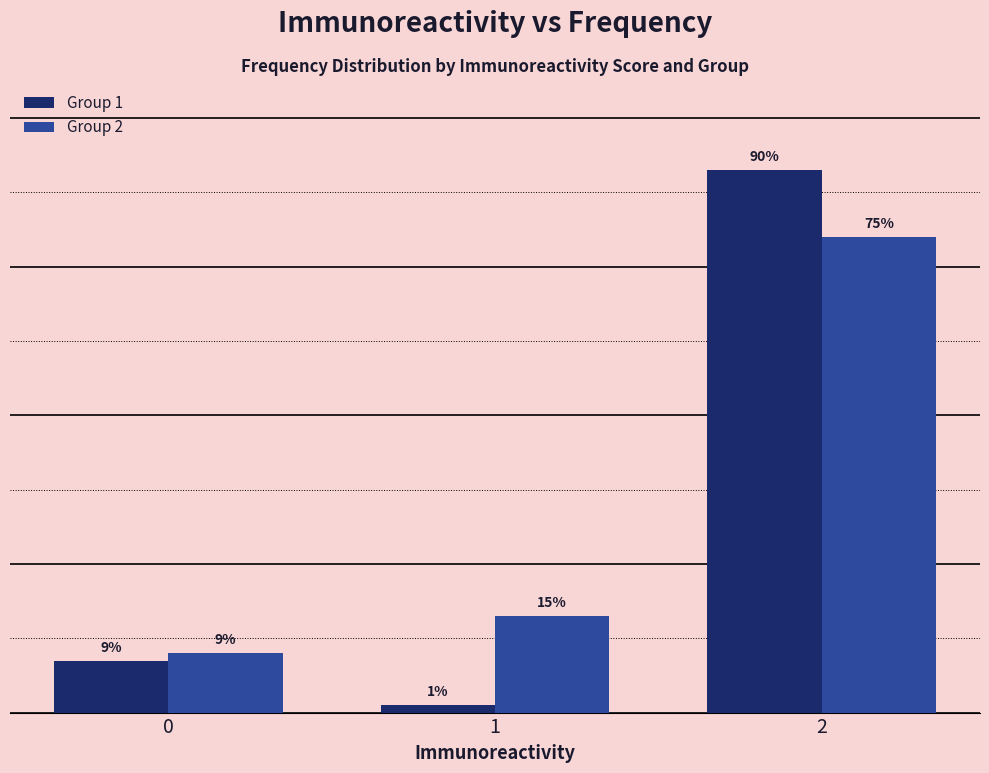

Which series has the largest total across all categories?

Group 2